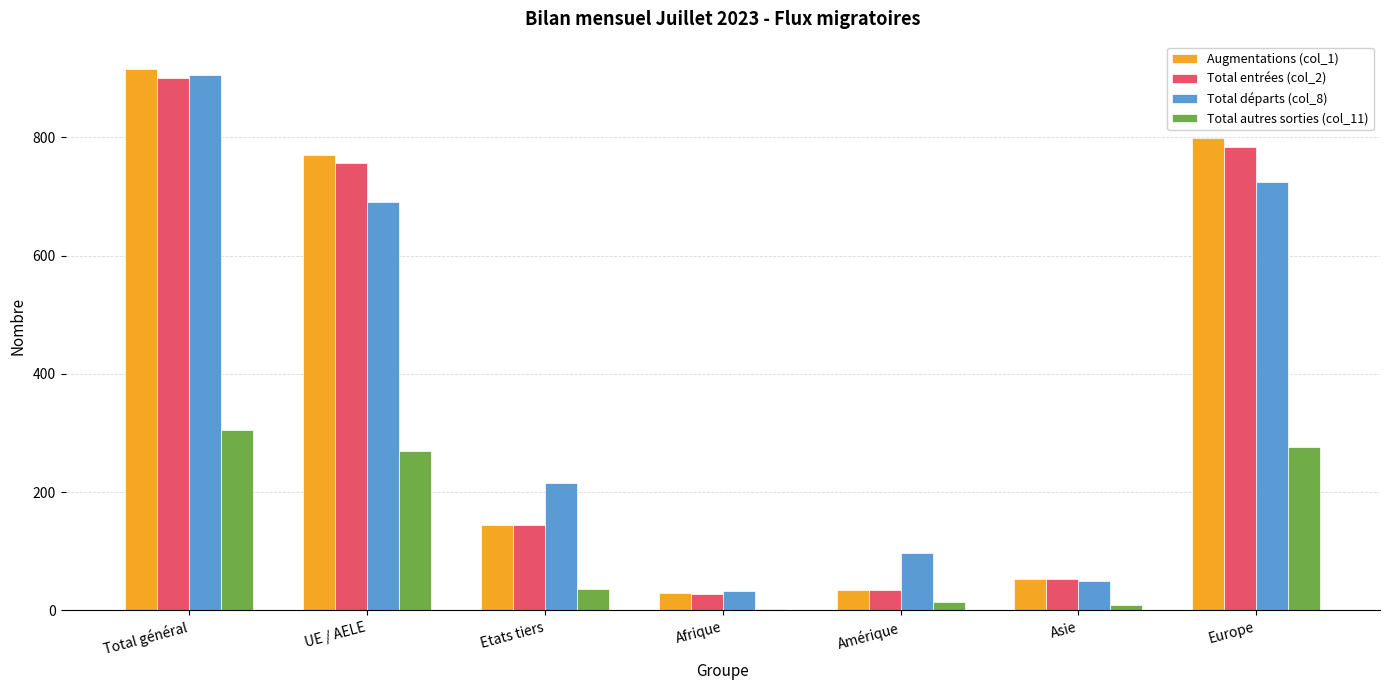

What are all the series names shown in the legend?

Augmentations (col_1), Total entrées (col_2), Total départs (col_8), Total autres sorties (col_11)